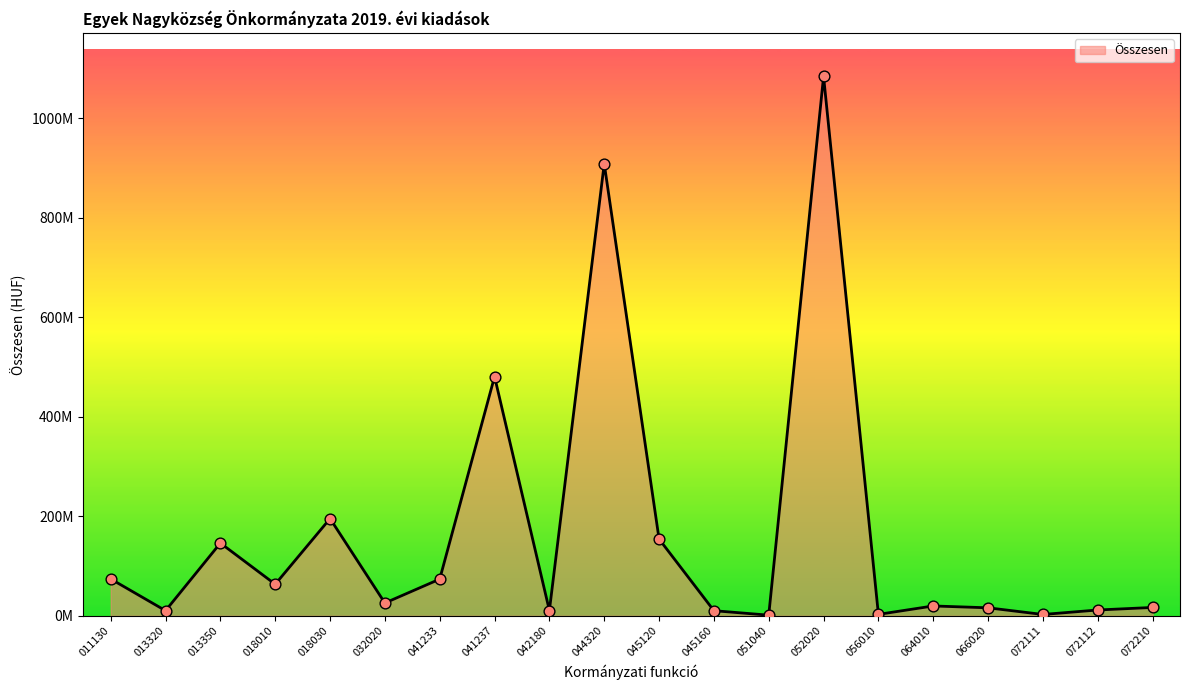

What is the ratio of the value at 072210 to the value at 011130?

0.2